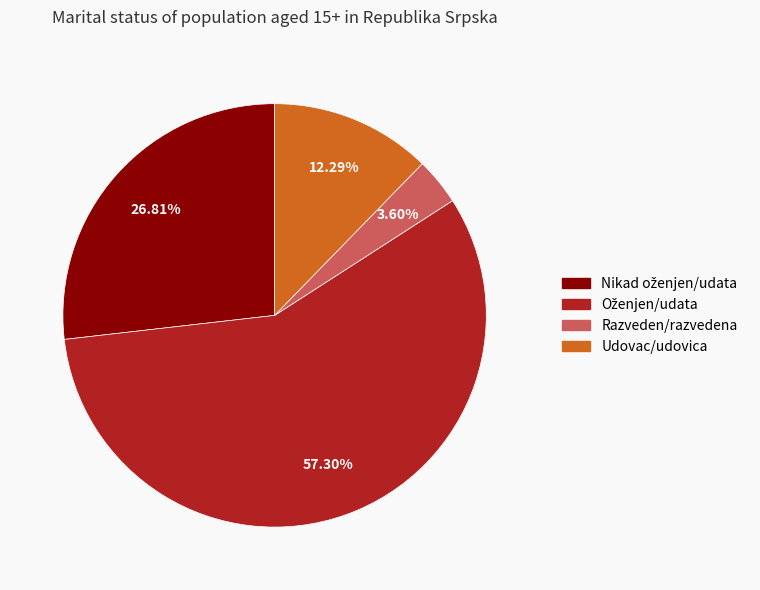

Does Razveden/razvedena represent more than half of the total?

No